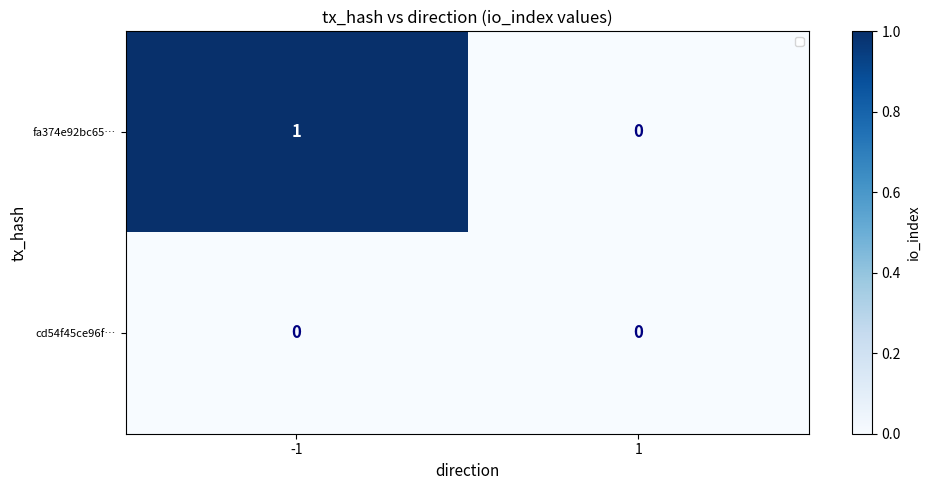

Which series has the widest spread of values?

fa374e92bc65…